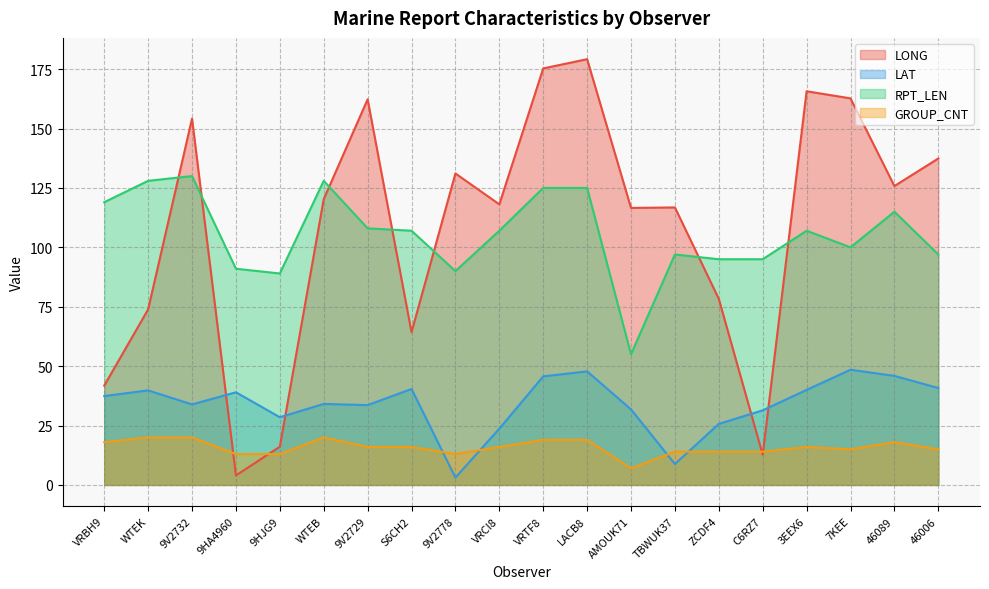

How many times do LAT and GROUP_CNT cross each other?

4